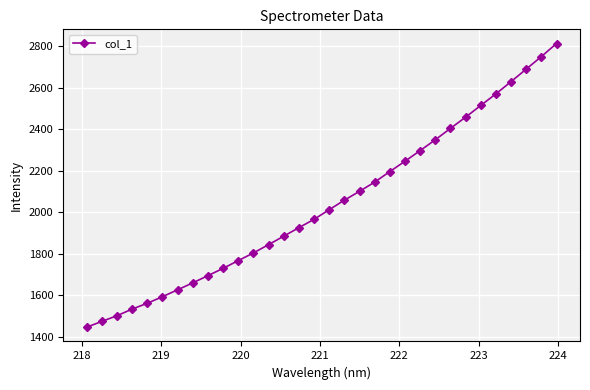

What is the maximum value shown in the chart?

2812.7